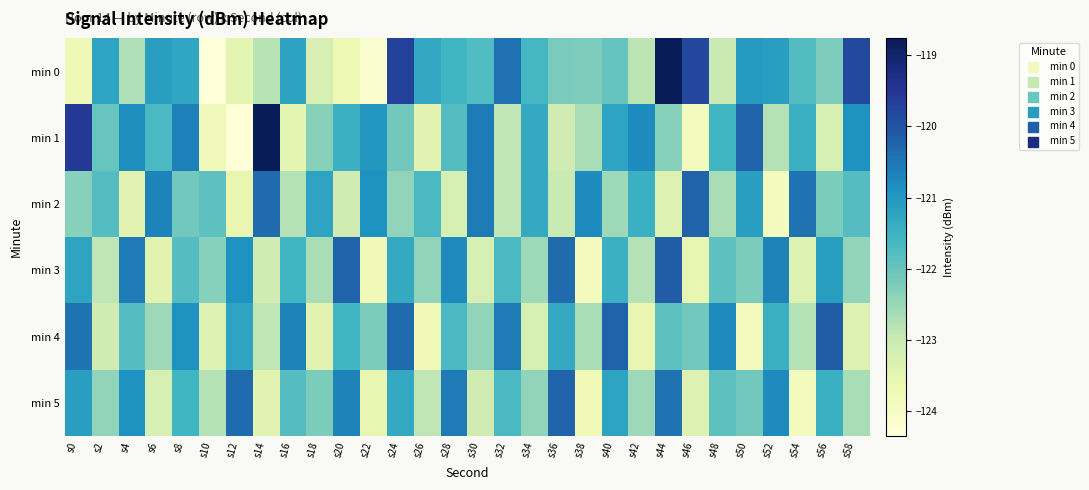

What is the spread (max minus min) of values at s16?

2.8